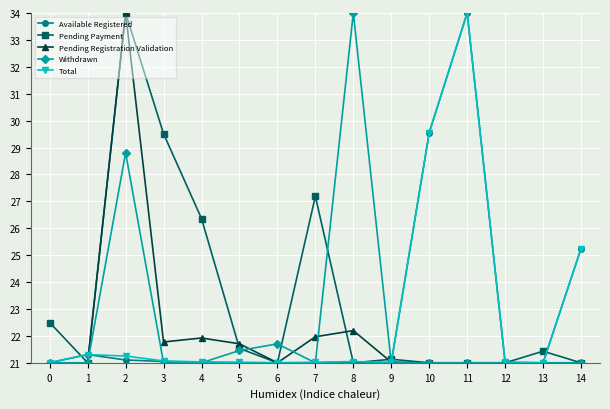

Read the Available Registered value at 13.

21.0